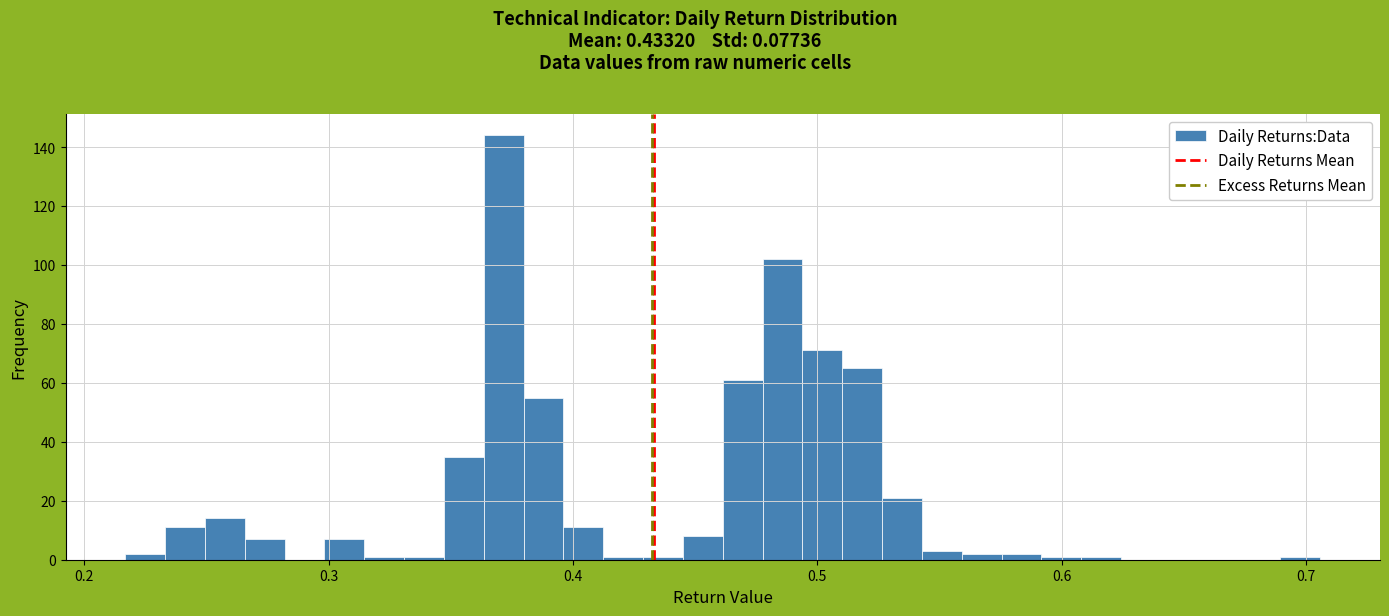

Around what value on the x-axis is the tallest bar? Give the approximate position of its centre, as read against the axis.

0.37